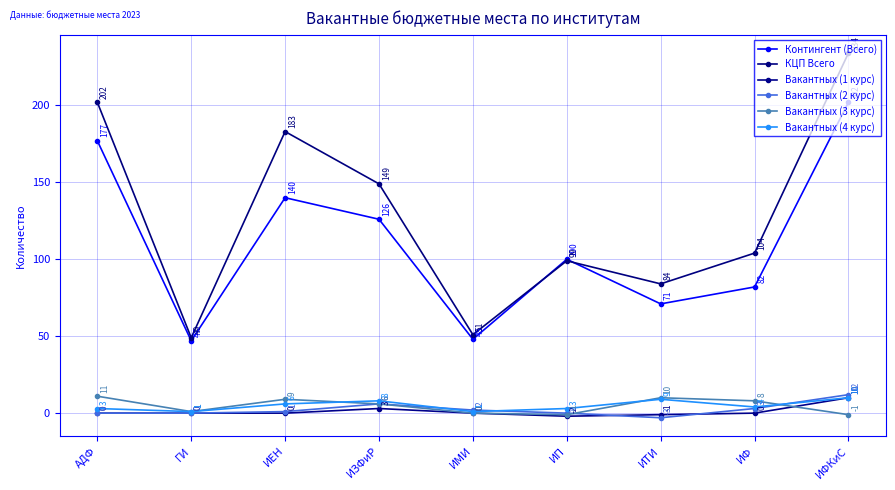

Reading left to right, list all the values displayed in this chart.

Контингент (Всего): АДФ=177	ГИ=47	ИЕН=140	ИЗФиР=126	ИМИ=48	ИП=100	ИТИ=71	ИФ=82	ИФКиС=202
КЦП Всего: АДФ=202	ГИ=49	ИЕН=183	ИЗФиР=149	ИМИ=51	ИП=99	ИТИ=84	ИФ=104	ИФКиС=234
Вакантных (1 курс): АДФ=0	ГИ=0	ИЕН=0	ИЗФиР=3	ИМИ=0	ИП=-2	ИТИ=-1	ИФ=0	ИФКиС=10
Вакантных (2 курс): АДФ=0	ГИ=0	ИЕН=1	ИЗФиР=6	ИМИ=2	ИП=0	ИТИ=-3	ИФ=3	ИФКиС=12
Вакантных (3 курс): АДФ=11	ГИ=1	ИЕН=9	ИЗФиР=6	ИМИ=0	ИП=-1	ИТИ=10	ИФ=8	ИФКиС=-1
Вакантных (4 курс): АДФ=3	ГИ=1	ИЕН=6	ИЗФиР=8	ИМИ=1	ИП=3	ИТИ=9	ИФ=4	ИФКиС=10